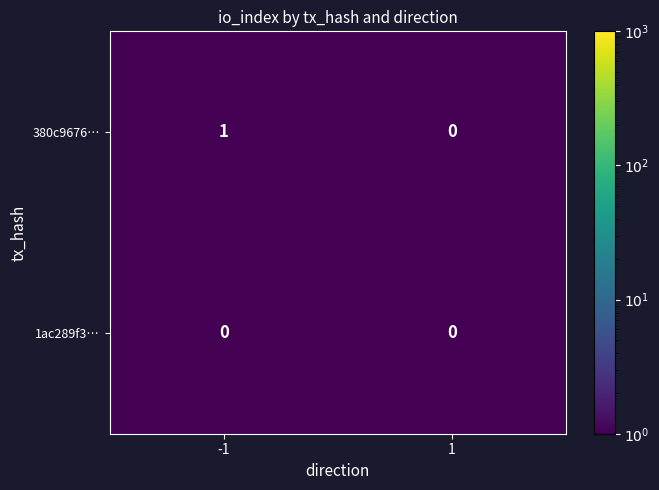

What is the minimum value shown in the chart?

0